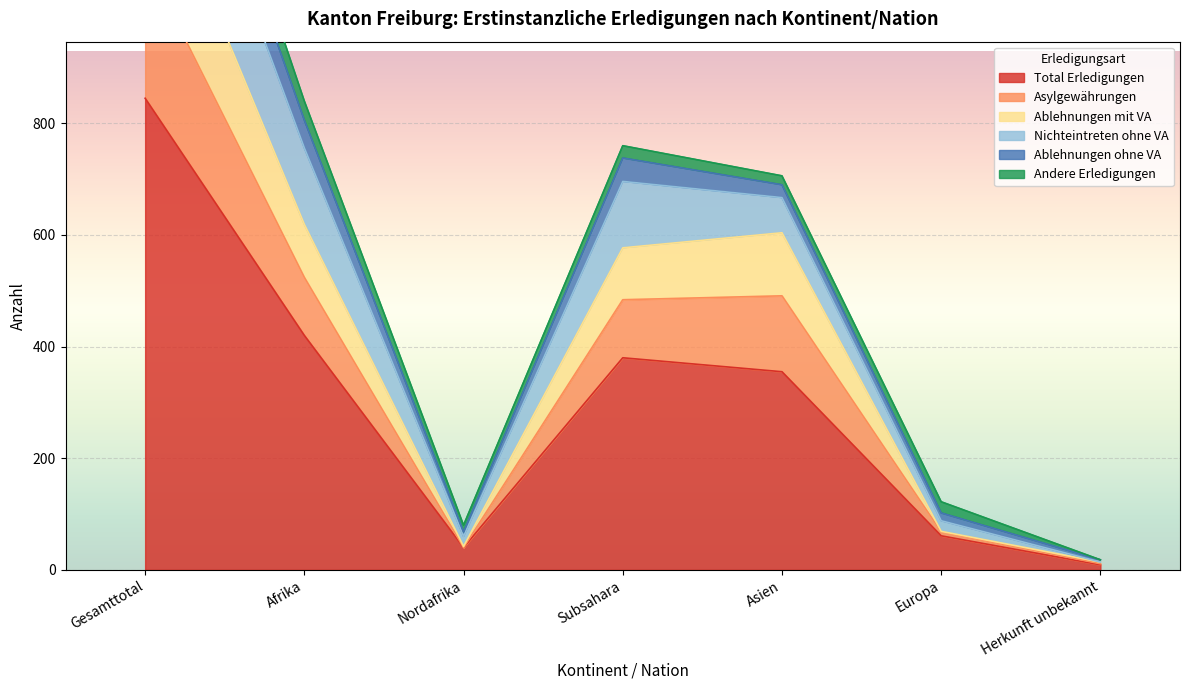

How many interior local valleys does the Total Erledigungen series have?

1